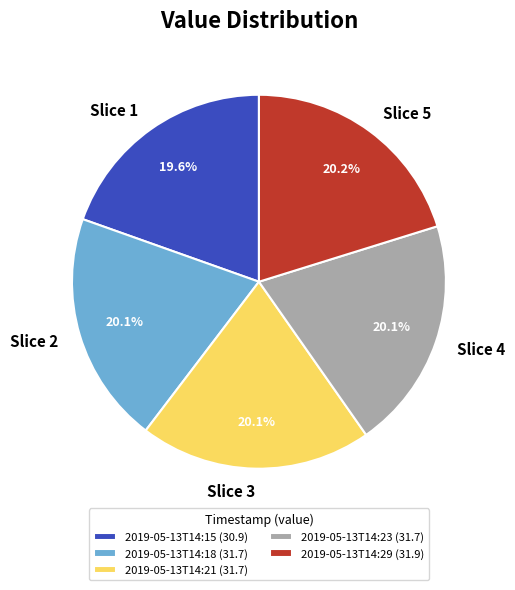

What is the ratio of the value at Slice 1 to the value at Slice 5?

1.0